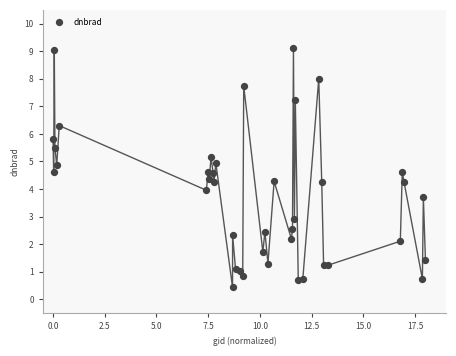

What is the range of X values (max minus min)?

18.0